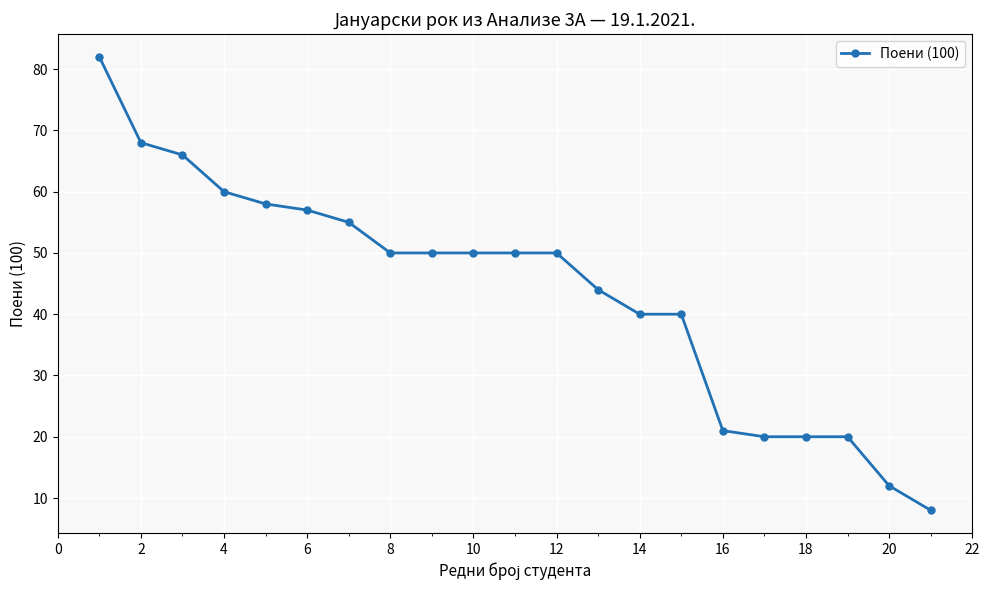

Does the chart display data point markers on the line(s)?

Yes